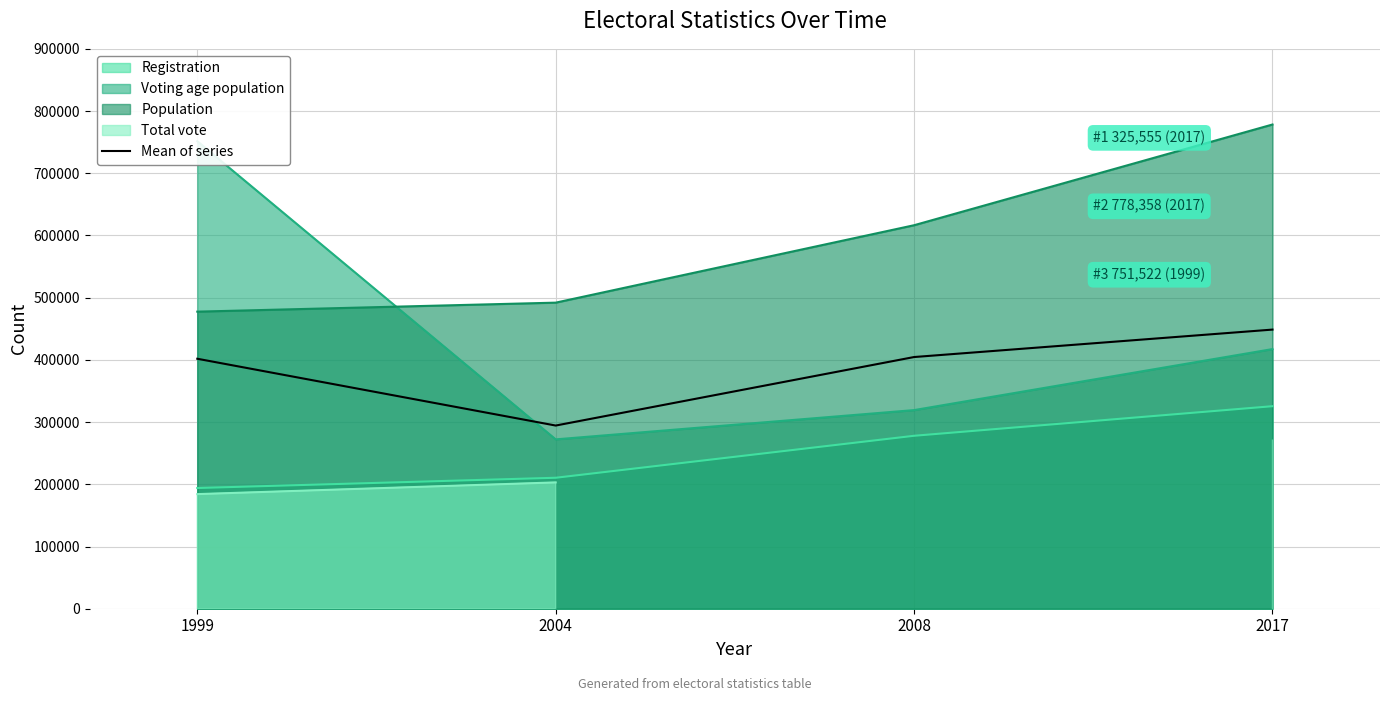

Where is the first local minimum?

2004